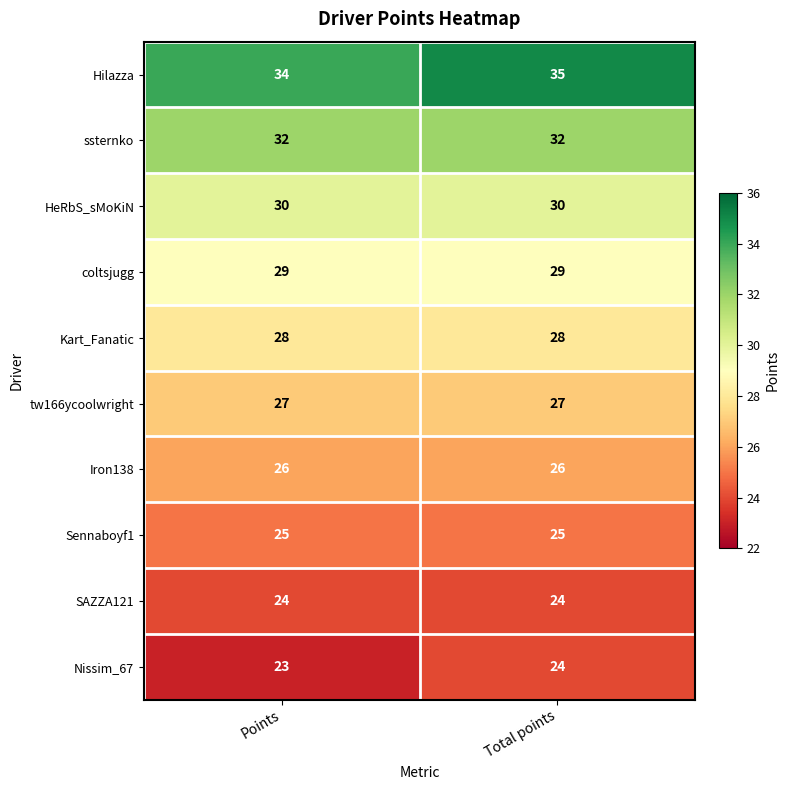

Reading left to right, list all the values displayed in this chart.

Hilazza: 34	35
ssternko: 32	32
HeRbS_sMoKiN: 30	30
coltsjugg: 29	29
Kart_Fanatic: 28	28
tw166ycoolwright: 27	27
Iron138: 26	26
Sennaboyf1: 25	25
SAZZA121: 24	24
Nissim_67: 23	24